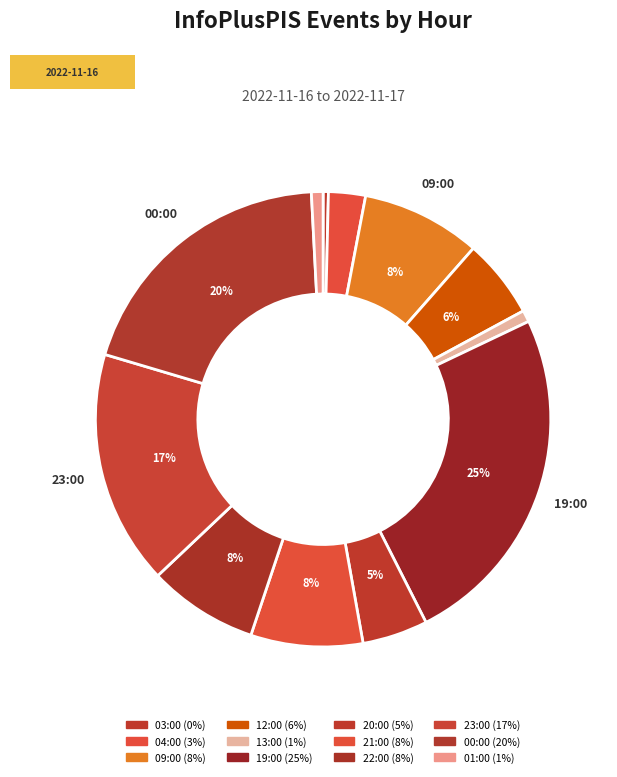

True or false: 12:00 accounts for 6% of the total.

True